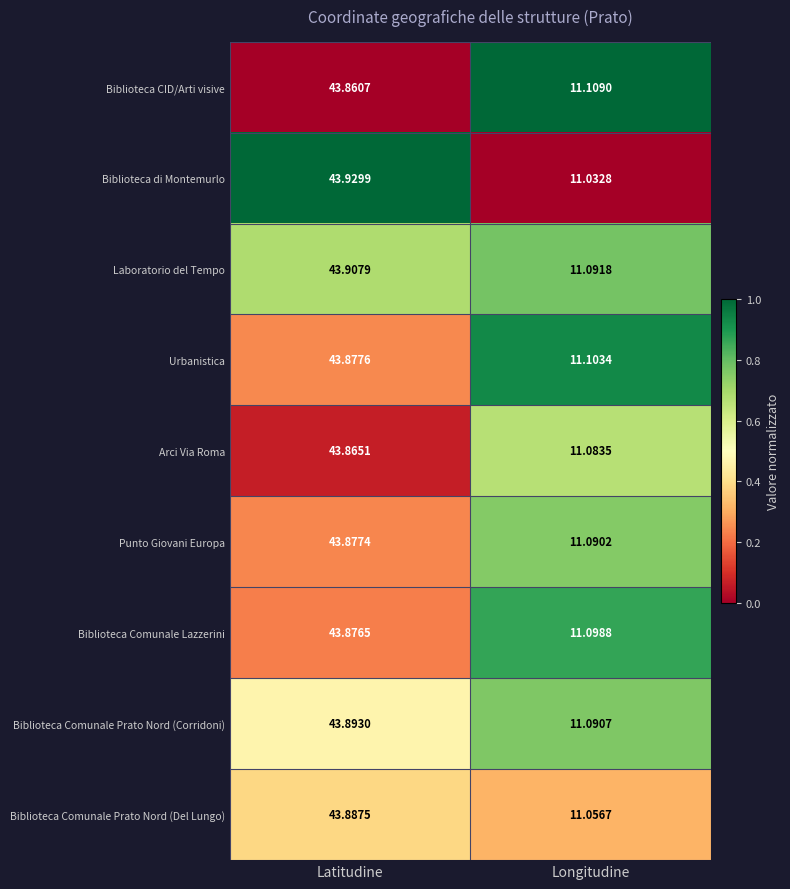

Which series has the widest spread of values?

Biblioteca di Montemurlo